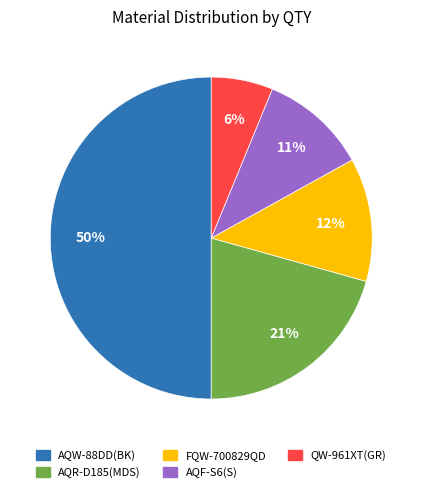

To the nearest percent, what is the difference between the largest and smallest slice percentages?

44%